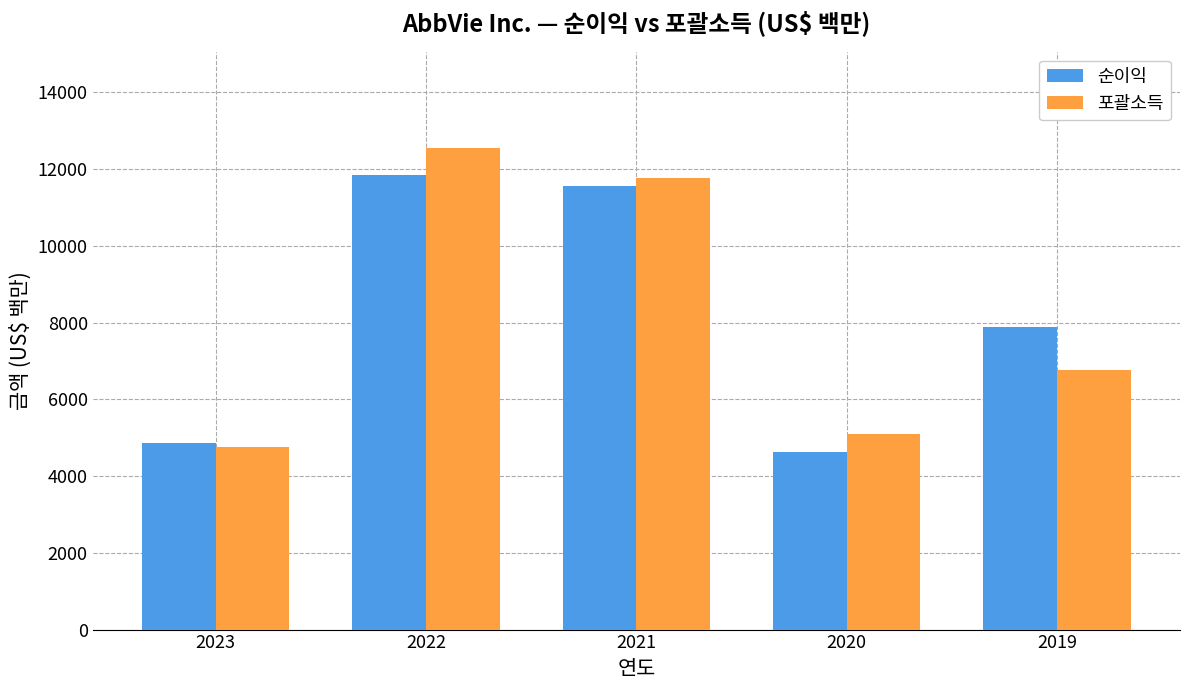

How many groups of bars are there?

5